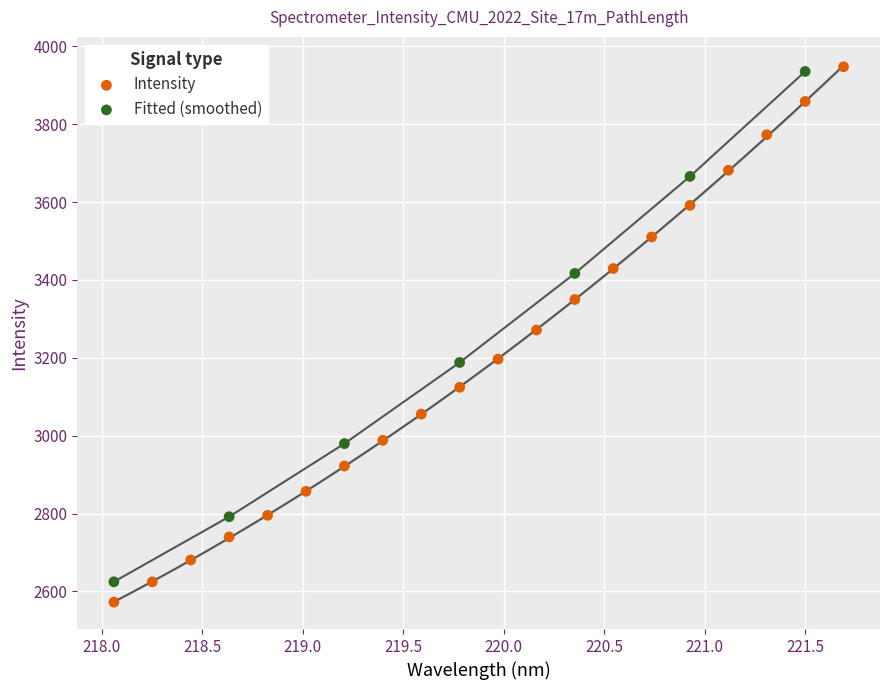

Which series has the largest Y range (max minus min)?

Intensity